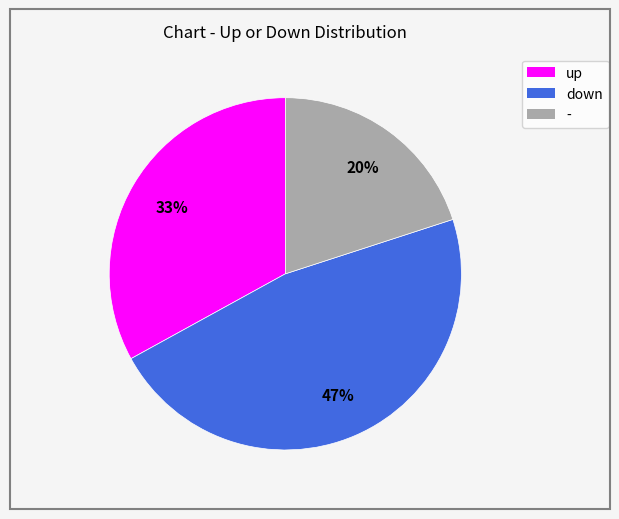

To the nearest percent, what portion does up represent?

33%